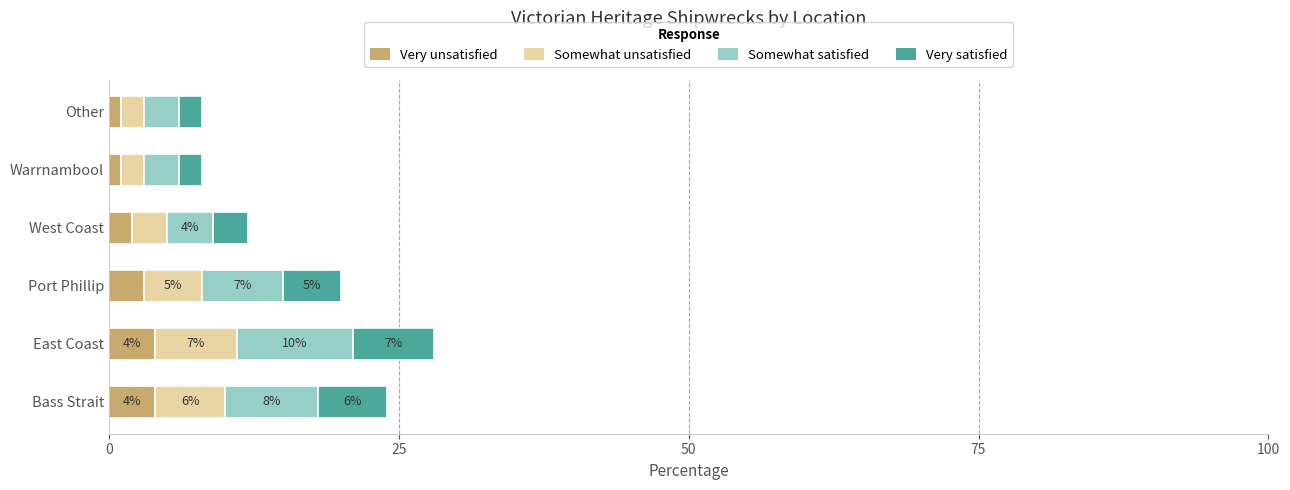

What are all the series names shown in the legend?

Very unsatisfied, Somewhat unsatisfied, Somewhat satisfied, Very satisfied